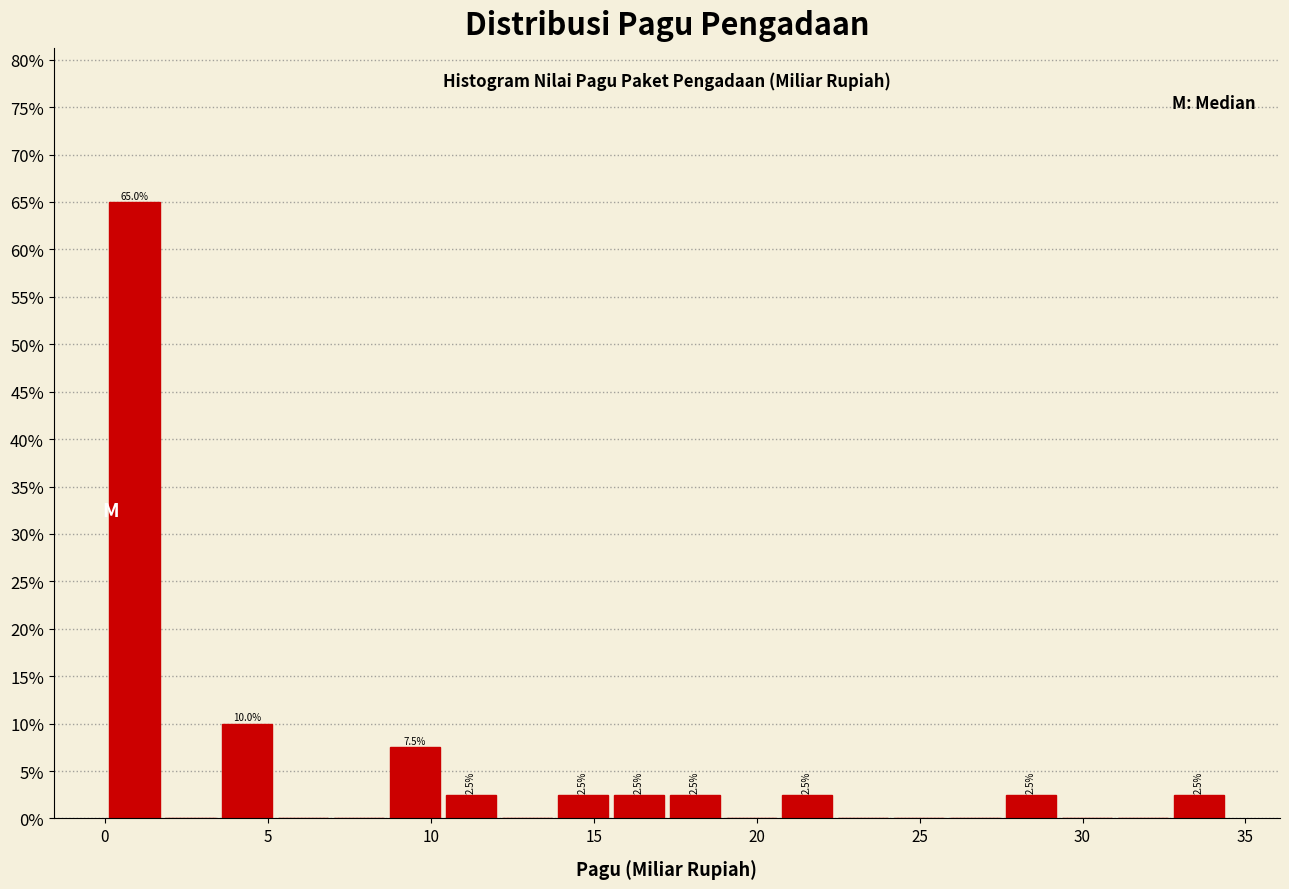

Read against the x-axis, roughly where is the centre of the tallest bar?

1.0